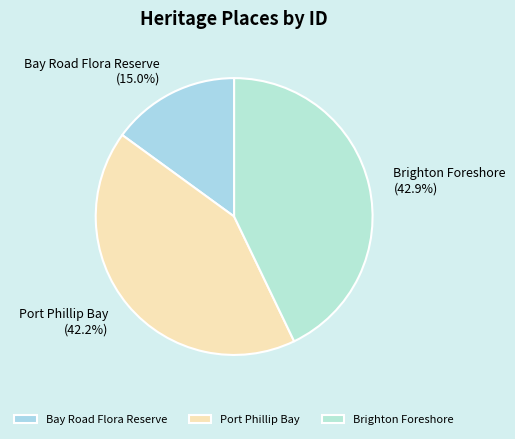

Does Port Phillip Bay account for over 50% of the chart?

No